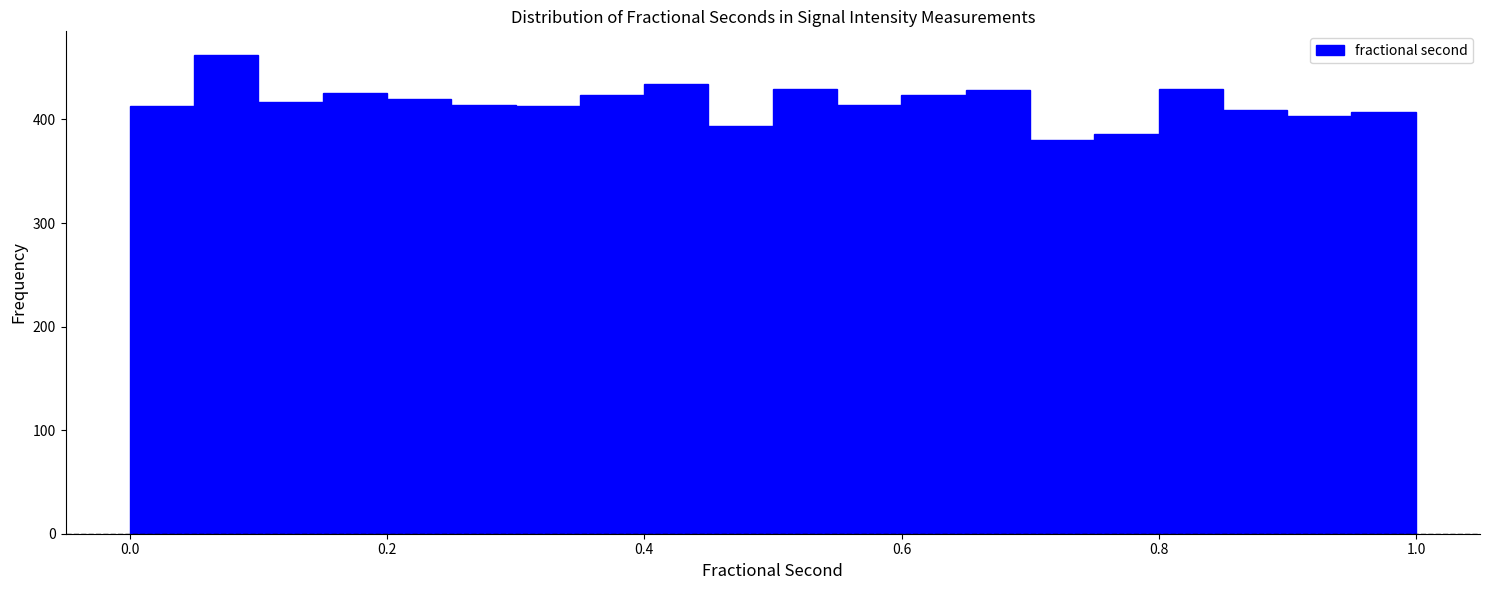

Around what value on the x-axis is the tallest bar? Give the approximate position of its centre, as read against the axis.

0.08